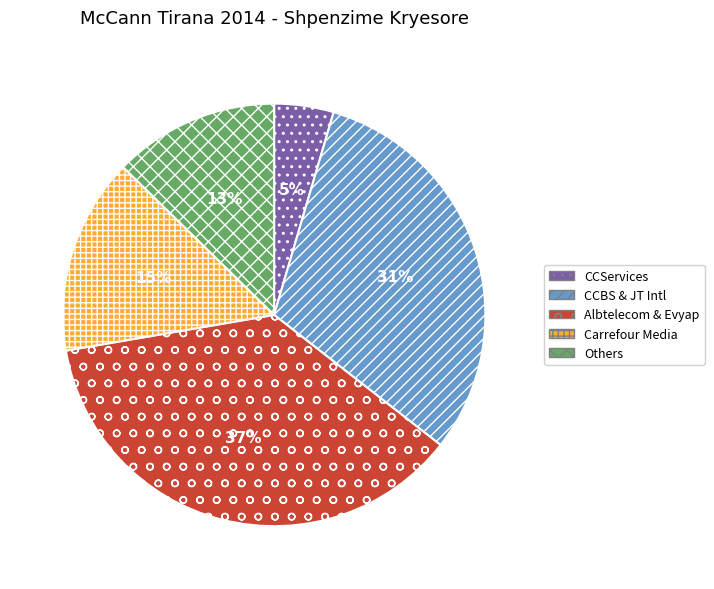

Is the sum of Others and CCServices greater than half?

No